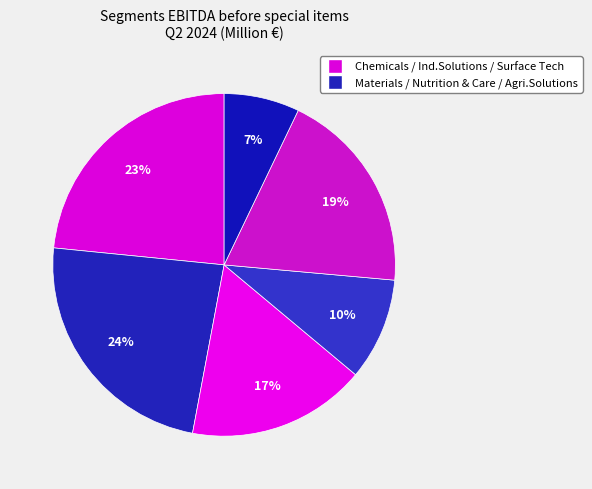

Count the number of slices in the pie.

6